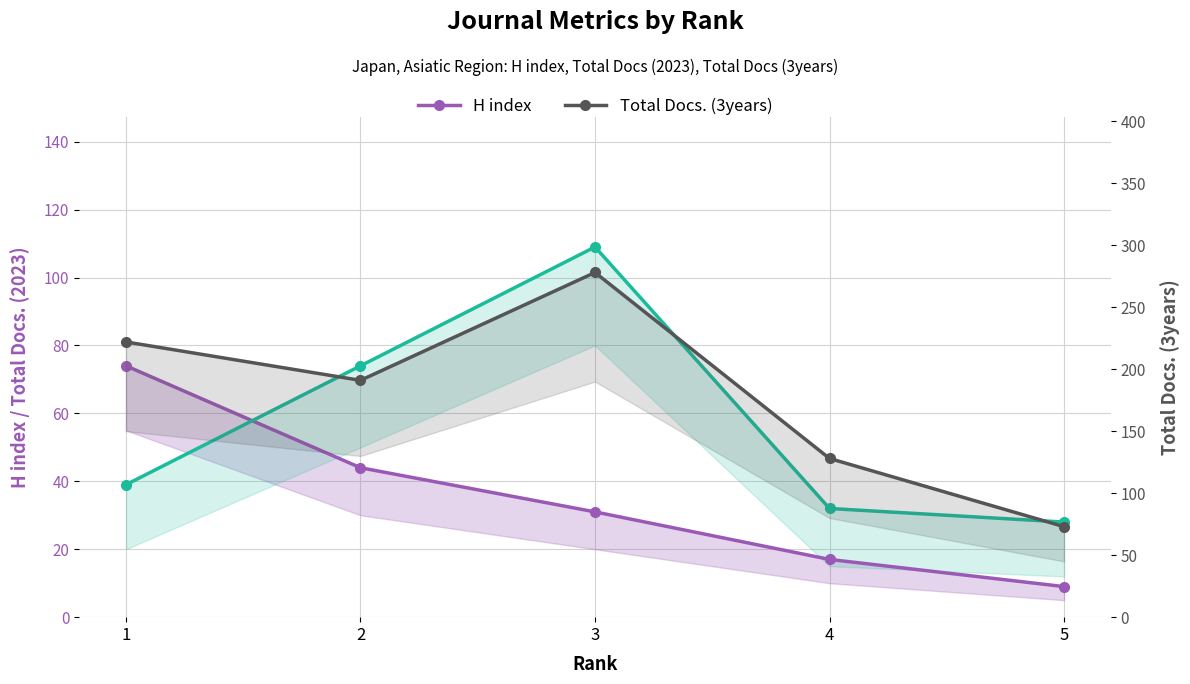

Which series has the largest range (max minus min)?

Total Docs. (3years)